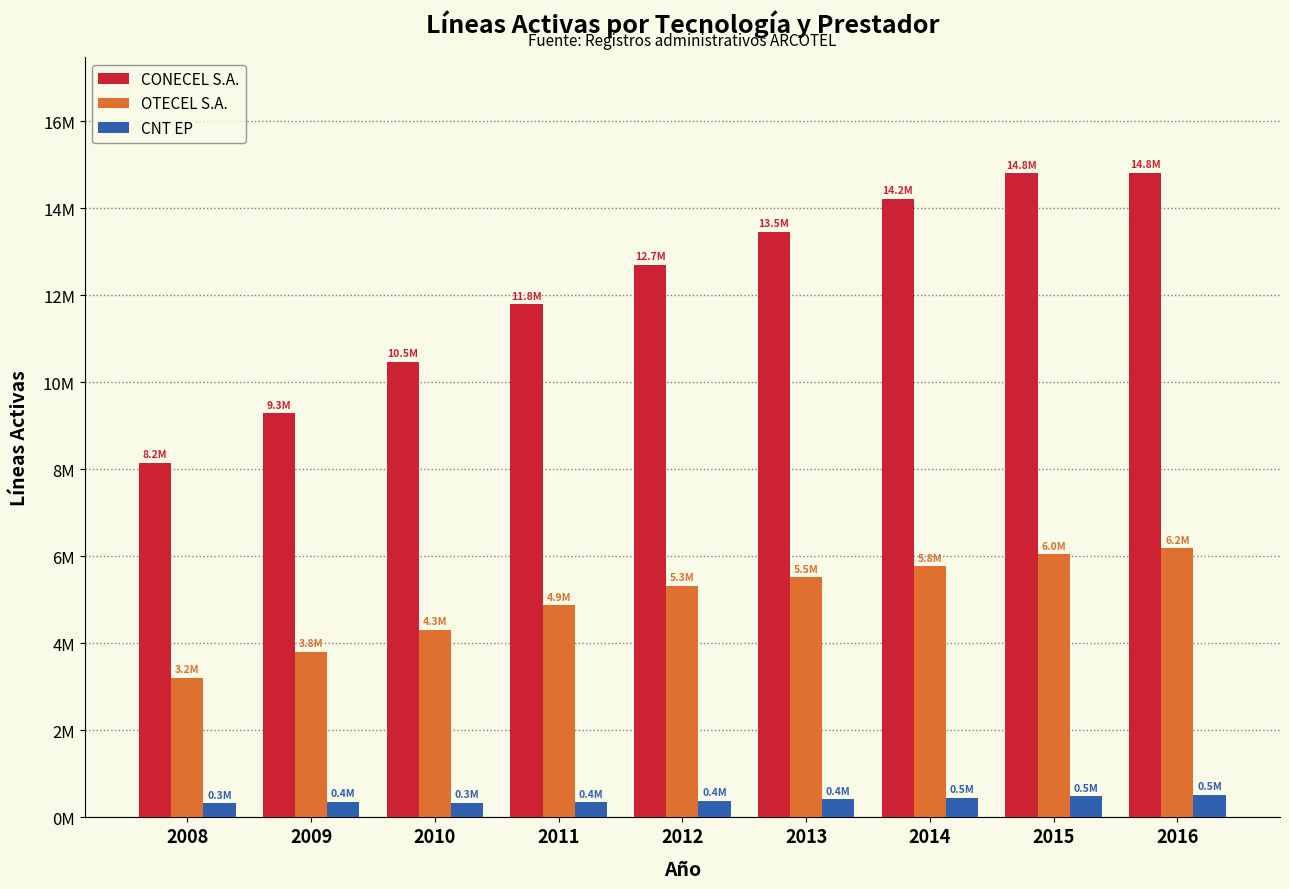

What are all the series names shown in the legend?

CONECEL S.A., OTECEL S.A., CNT EP